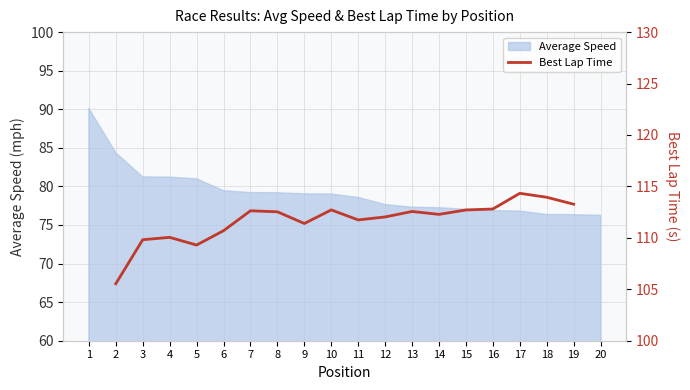

Is it true that Average Speed equals 81.2 at 3?

True